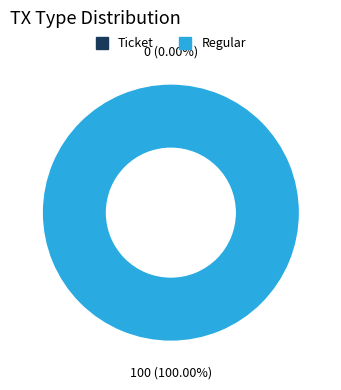

How many segments does this pie chart have?

2